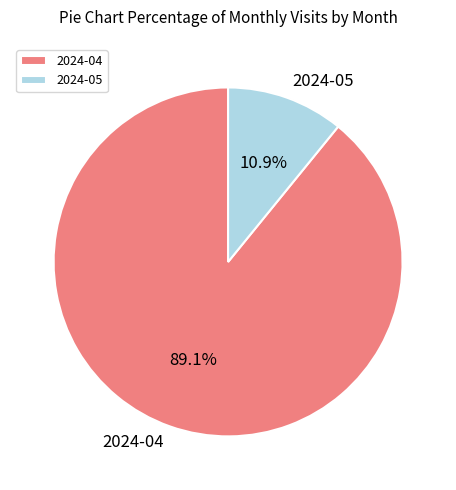

How many segments does this pie chart have?

2